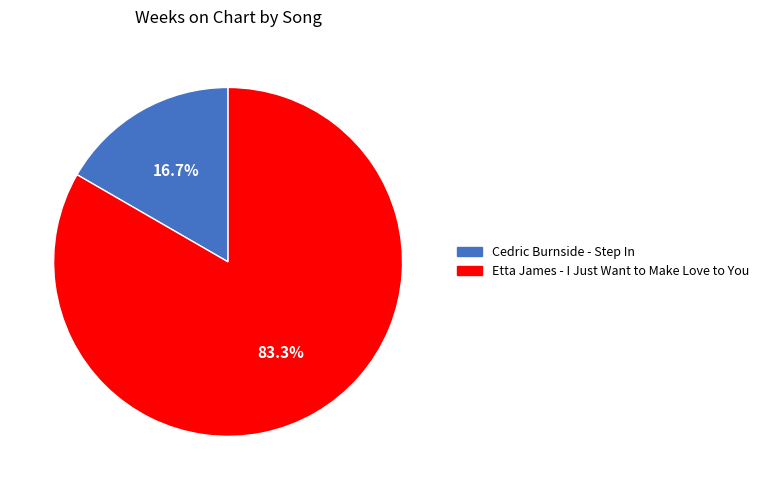

Is it true that Cedric Burnside - Step In is 17% of the pie?

True